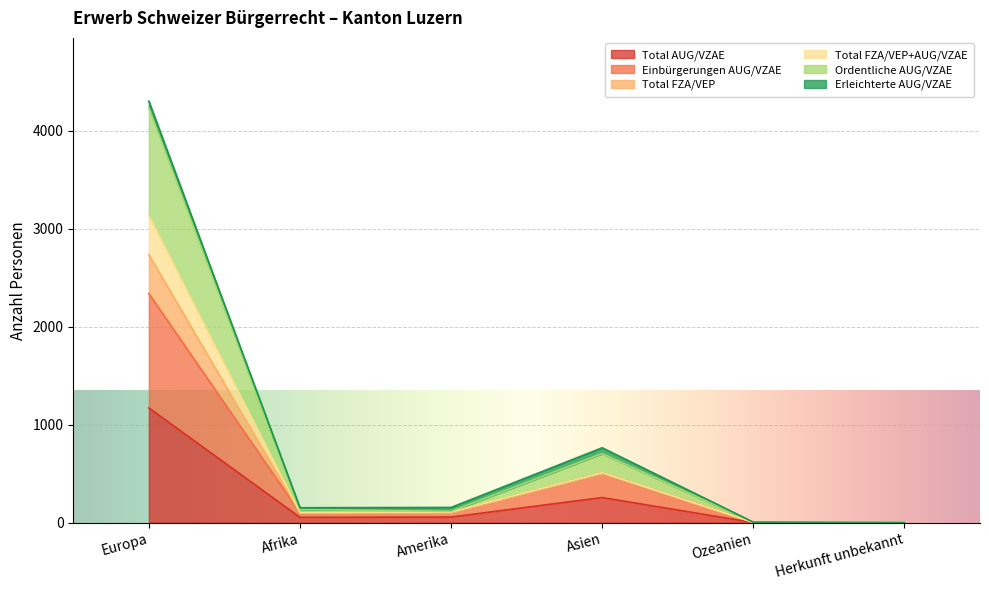

Between Amerika and Herkunft unbekannt, which series saw the biggest shift?

Ordentliche AUG/VZAE